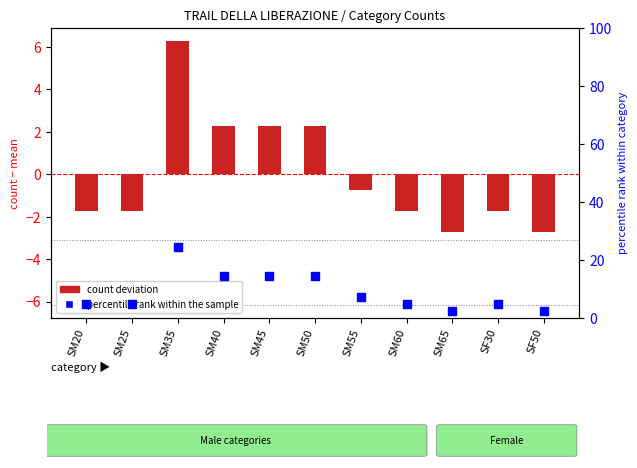

Which series contains the highest Y value?

percentile rank within the sample